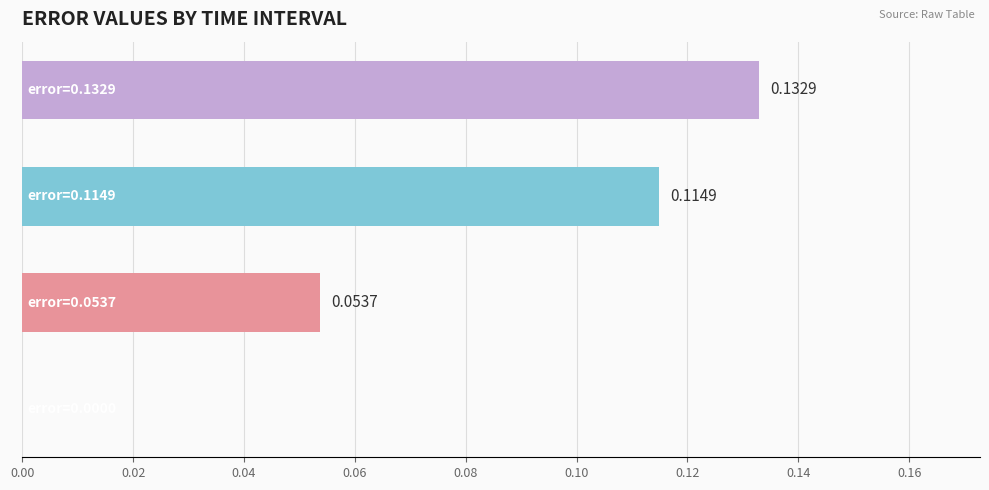

What is the sum of all values?

0.3